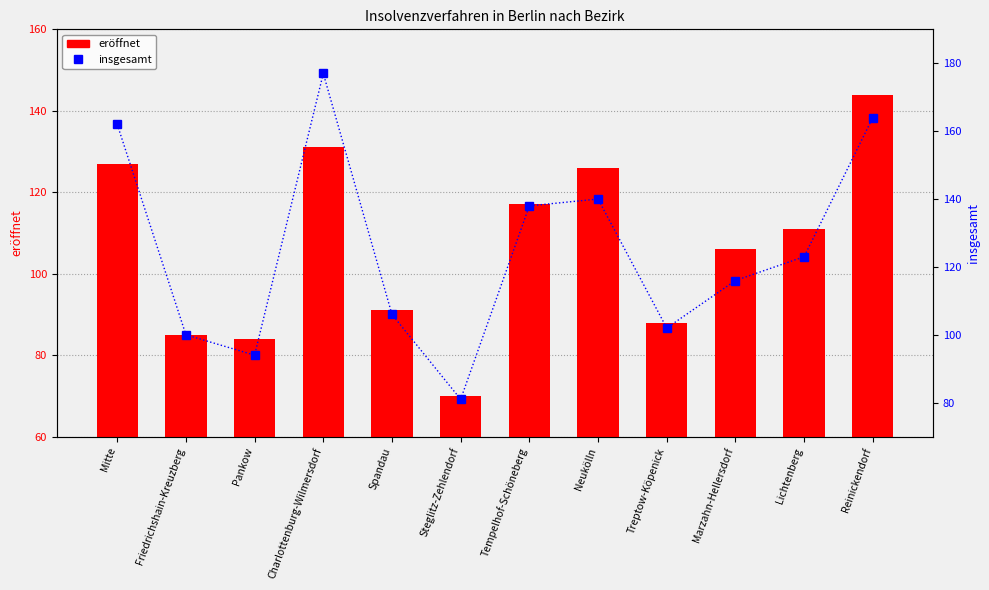

What is the label of the 4th bar from the right?

Treptow-Köpenick